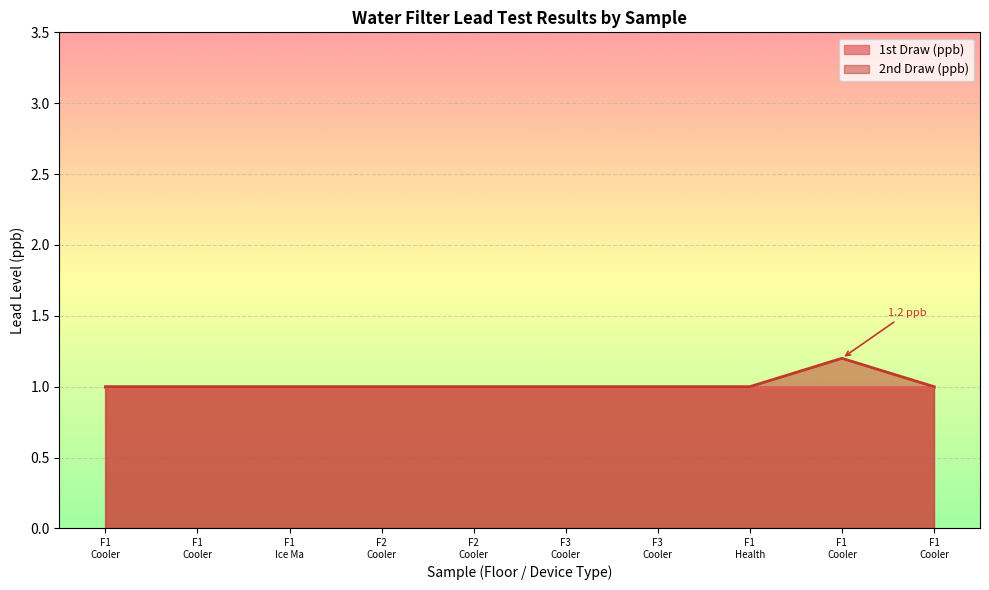

True or false: the data shows 1.0 at F3 Cooler.

True